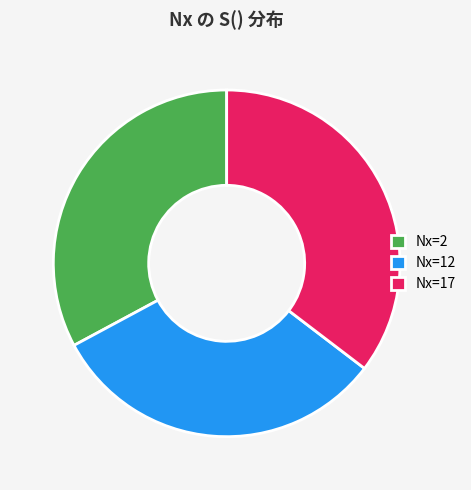

Between Nx=12 and Nx=17, which is larger?

Nx=17